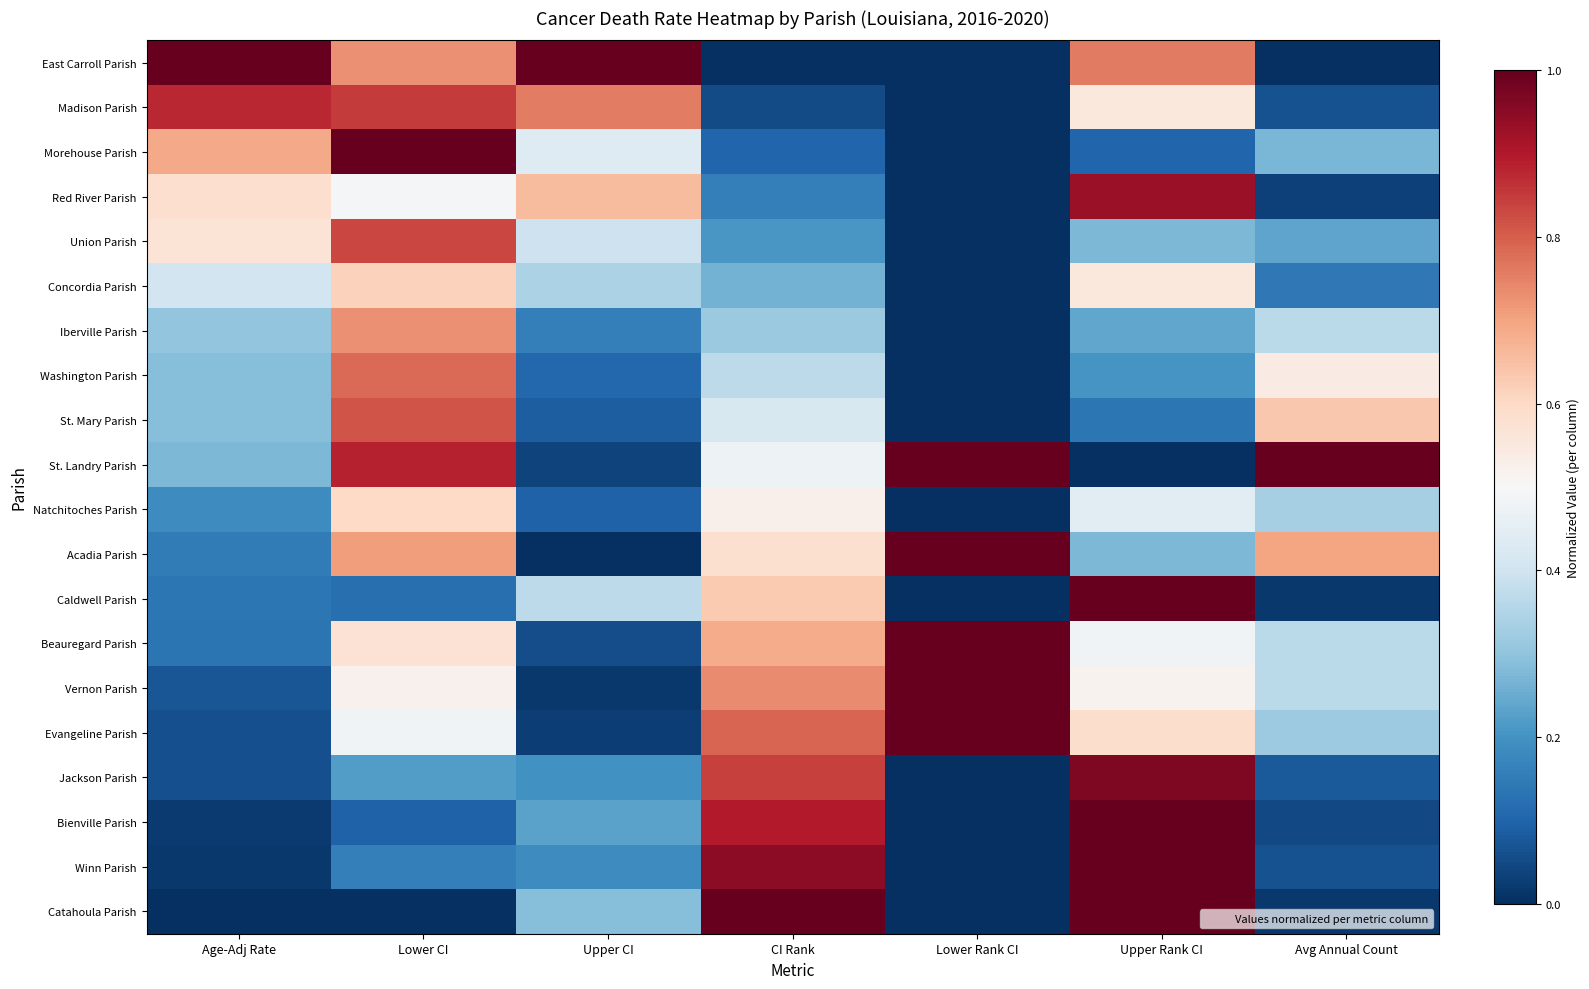

Reading left to right, transcribe all the data shown in this chart.

East Carroll Parish: Age-Adj Rate=1.0	Lower CI=0.7	Upper CI=1.0	CI Rank=0.0	Lower Rank CI=0.0	Upper Rank CI=0.8	Avg Annual Count=0.0
Madison Parish: Age-Adj Rate=0.9	Lower CI=0.9	Upper CI=0.8	CI Rank=0.1	Lower Rank CI=0.0	Upper Rank CI=0.6	Avg Annual Count=0.1
Morehouse Parish: Age-Adj Rate=0.7	Lower CI=1.0	Upper CI=0.4	CI Rank=0.1	Lower Rank CI=0.0	Upper Rank CI=0.1	Avg Annual Count=0.3
Red River Parish: Age-Adj Rate=0.6	Lower CI=0.5	Upper CI=0.7	CI Rank=0.2	Lower Rank CI=0.0	Upper Rank CI=0.9	Avg Annual Count=0.0
Union Parish: Age-Adj Rate=0.6	Lower CI=0.8	Upper CI=0.4	CI Rank=0.2	Lower Rank CI=0.0	Upper Rank CI=0.3	Avg Annual Count=0.2
Concordia Parish: Age-Adj Rate=0.4	Lower CI=0.6	Upper CI=0.3	CI Rank=0.3	Lower Rank CI=0.0	Upper Rank CI=0.6	Avg Annual Count=0.1
Iberville Parish: Age-Adj Rate=0.3	Lower CI=0.7	Upper CI=0.2	CI Rank=0.3	Lower Rank CI=0.0	Upper Rank CI=0.2	Avg Annual Count=0.4
Washington Parish: Age-Adj Rate=0.3	Lower CI=0.8	Upper CI=0.1	CI Rank=0.4	Lower Rank CI=0.0	Upper Rank CI=0.2	Avg Annual Count=0.5
St. Mary Parish: Age-Adj Rate=0.3	Lower CI=0.8	Upper CI=0.1	CI Rank=0.4	Lower Rank CI=0.0	Upper Rank CI=0.1	Avg Annual Count=0.6
St. Landry Parish: Age-Adj Rate=0.3	Lower CI=0.9	Upper CI=0.0	CI Rank=0.5	Lower Rank CI=1.0	Upper Rank CI=0.0	Avg Annual Count=1.0
Natchitoches Parish: Age-Adj Rate=0.2	Lower CI=0.6	Upper CI=0.1	CI Rank=0.5	Lower Rank CI=0.0	Upper Rank CI=0.4	Avg Annual Count=0.3
Acadia Parish: Age-Adj Rate=0.2	Lower CI=0.7	Upper CI=0.0	CI Rank=0.6	Lower Rank CI=1.0	Upper Rank CI=0.3	Avg Annual Count=0.7
Caldwell Parish: Age-Adj Rate=0.1	Lower CI=0.1	Upper CI=0.4	CI Rank=0.6	Lower Rank CI=0.0	Upper Rank CI=1.0	Avg Annual Count=0.0
Beauregard Parish: Age-Adj Rate=0.1	Lower CI=0.6	Upper CI=0.1	CI Rank=0.7	Lower Rank CI=1.0	Upper Rank CI=0.5	Avg Annual Count=0.4
Vernon Parish: Age-Adj Rate=0.1	Lower CI=0.5	Upper CI=0.0	CI Rank=0.7	Lower Rank CI=1.0	Upper Rank CI=0.5	Avg Annual Count=0.4
Evangeline Parish: Age-Adj Rate=0.1	Lower CI=0.5	Upper CI=0.0	CI Rank=0.8	Lower Rank CI=1.0	Upper Rank CI=0.6	Avg Annual Count=0.3
Jackson Parish: Age-Adj Rate=0.1	Lower CI=0.2	Upper CI=0.2	CI Rank=0.8	Lower Rank CI=0.0	Upper Rank CI=1.0	Avg Annual Count=0.1
Bienville Parish: Age-Adj Rate=0.0	Lower CI=0.1	Upper CI=0.2	CI Rank=0.9	Lower Rank CI=0.0	Upper Rank CI=1.0	Avg Annual Count=0.0
Winn Parish: Age-Adj Rate=0.0	Lower CI=0.2	Upper CI=0.2	CI Rank=0.9	Lower Rank CI=0.0	Upper Rank CI=1.0	Avg Annual Count=0.1
Catahoula Parish: Age-Adj Rate=0.0	Lower CI=0.0	Upper CI=0.3	CI Rank=1.0	Lower Rank CI=0.0	Upper Rank CI=1.0	Avg Annual Count=0.0